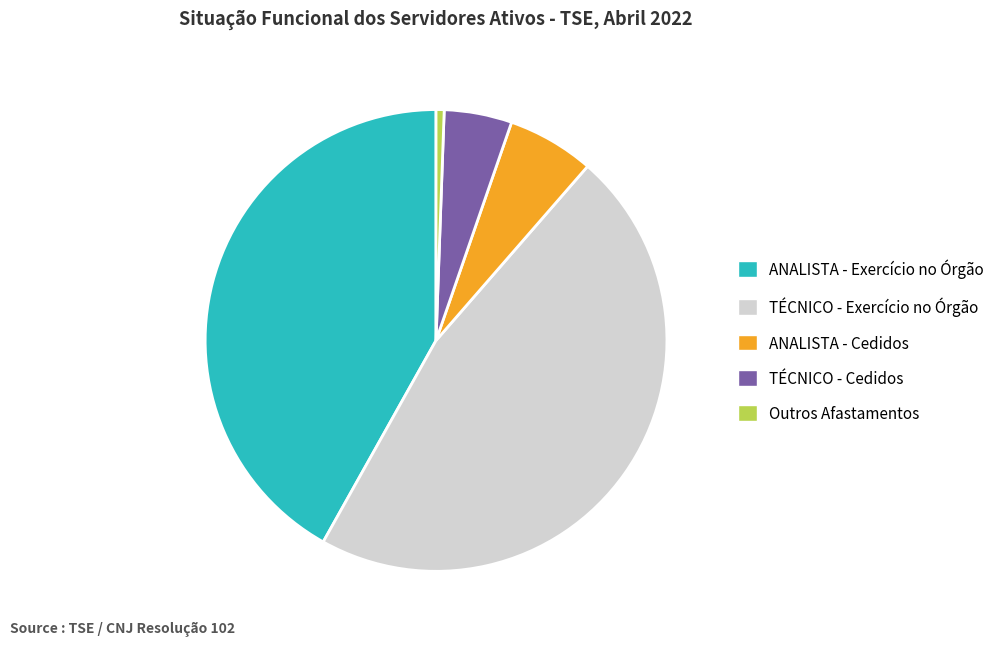

Is it true that Outros Afastamentos is 7% of the pie?

False